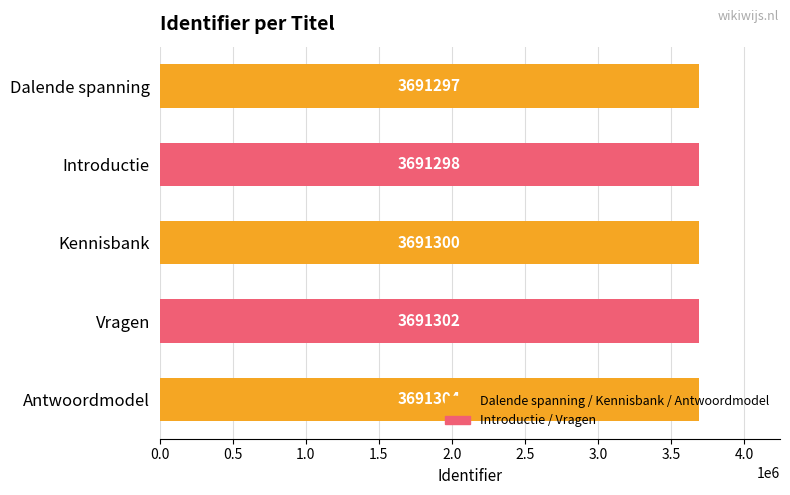

How many values are below 3691300?

2